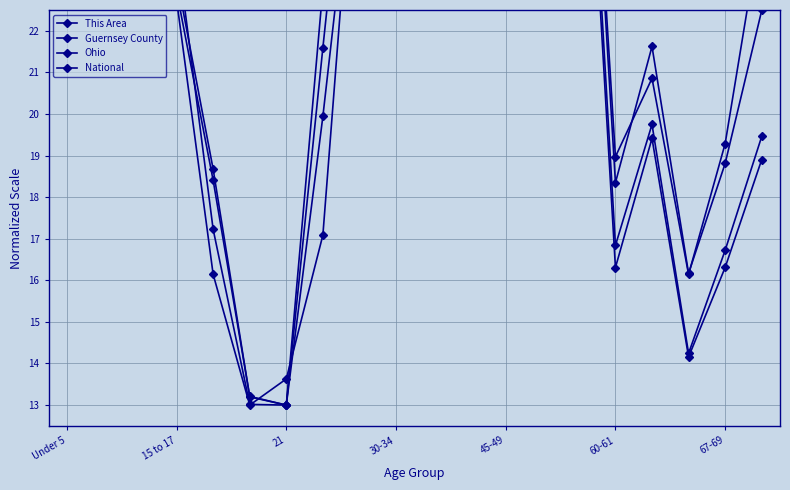

True or false: Guernsey County has a value of 30.3 at 67-69.

False